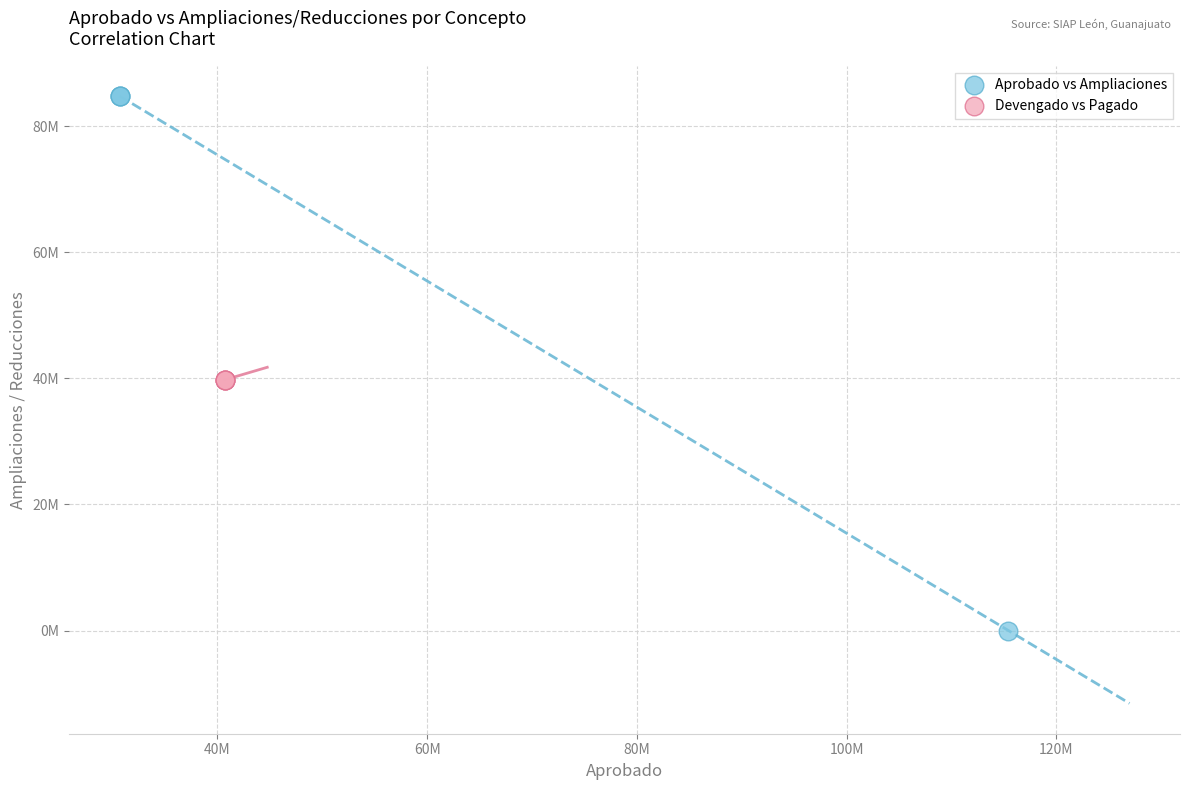

Which series contains the highest Y value?

Aprobado vs Ampliaciones